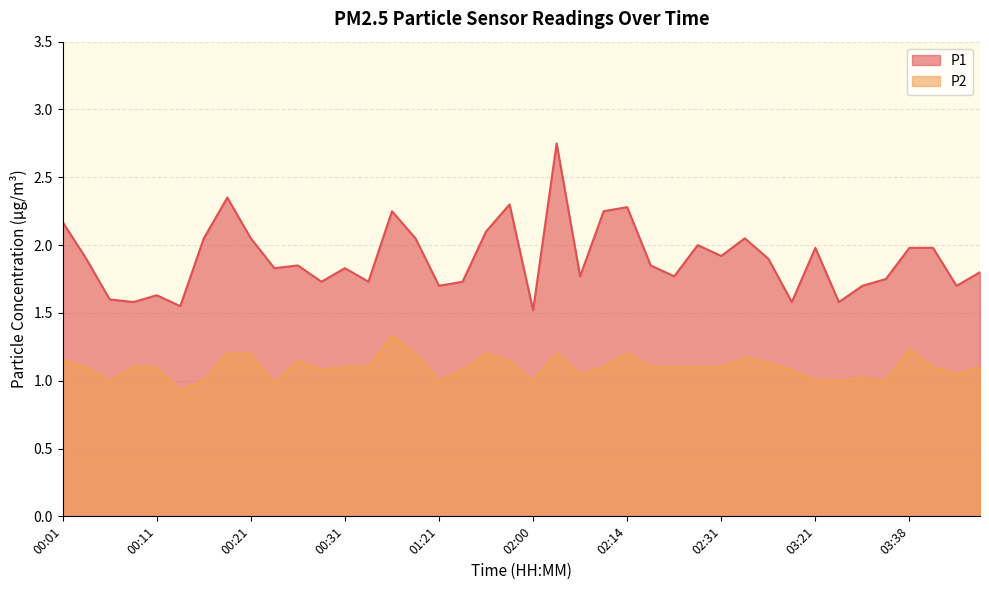

Does the chart have visible grid lines?

Yes